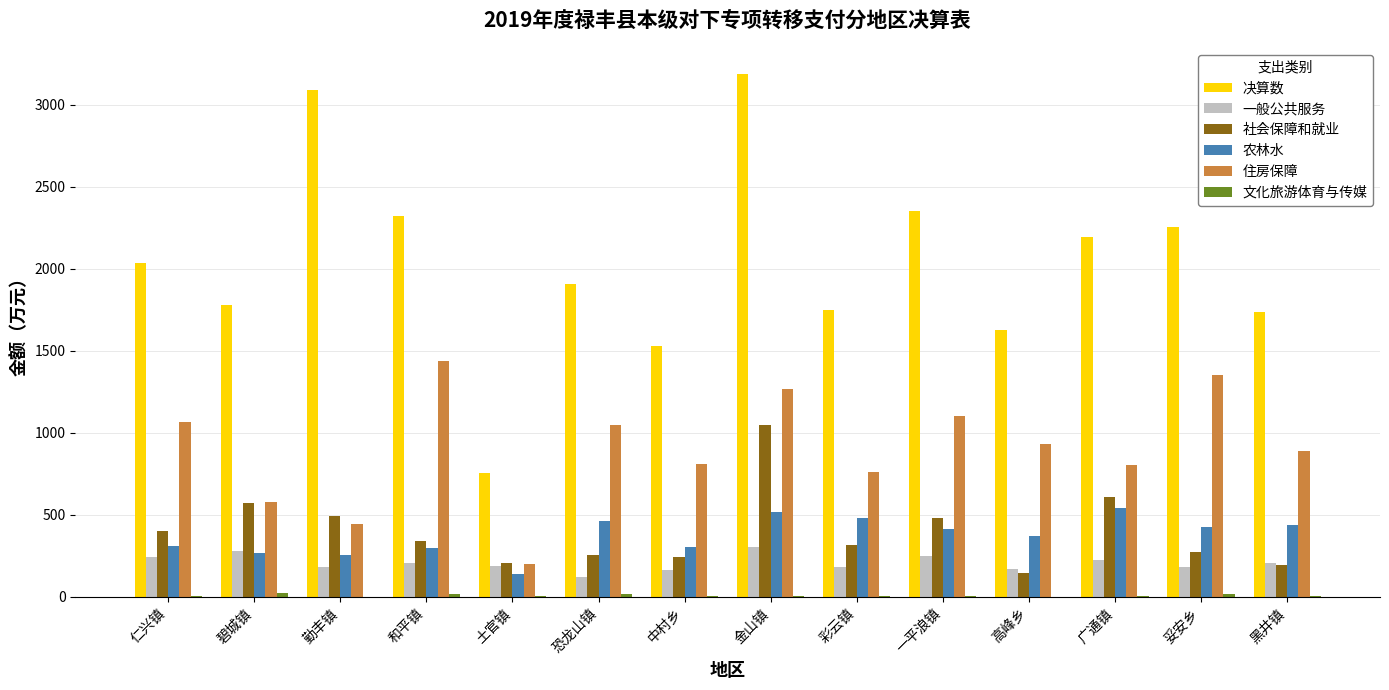

How many categories are shown in the chart?

14